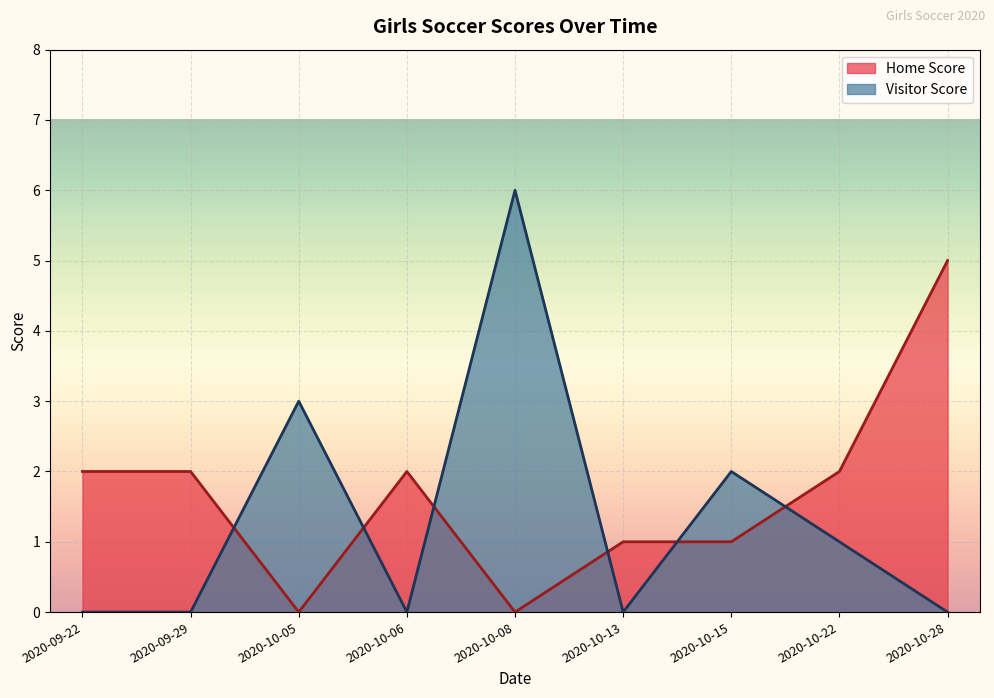

Between 2020-10-06 and 2020-10-22, which is larger?

2020-10-06